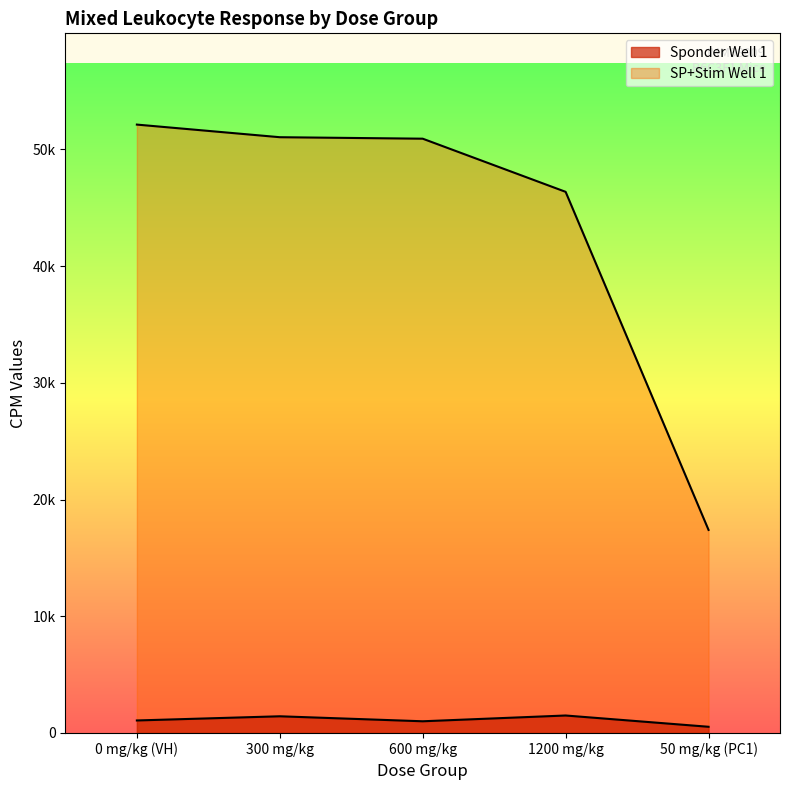

At which category does the chart reach its peak across all series?

0 mg/kg (VH)